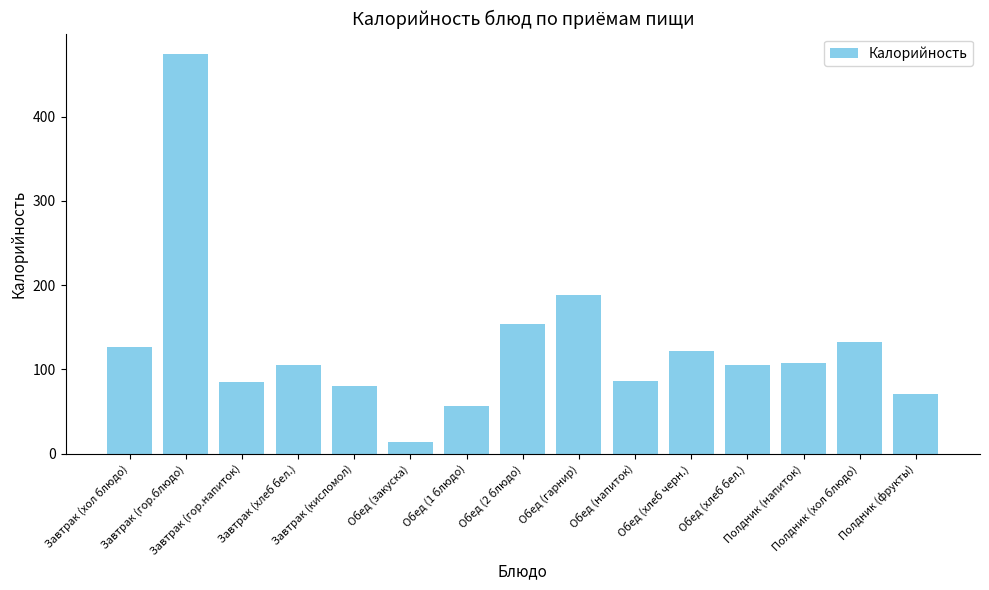

Are the bars grouped side by side (vs. stacked)?

No